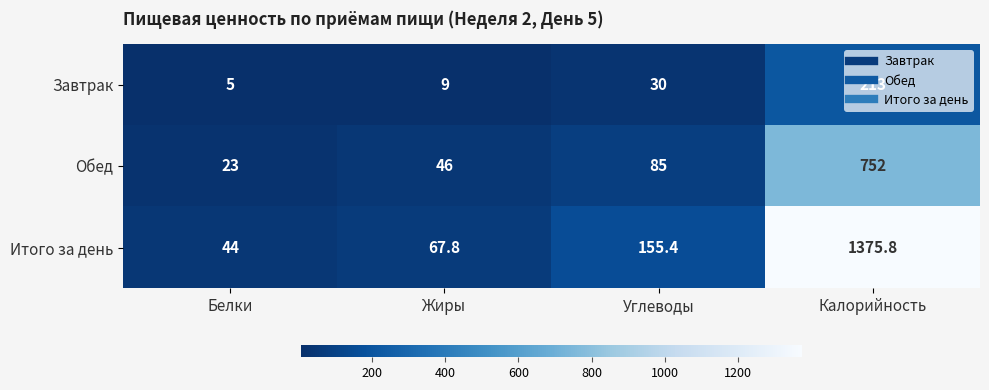

Is the value of Завтрак at Углеводы greater than the value of Итого за день at Белки?

No